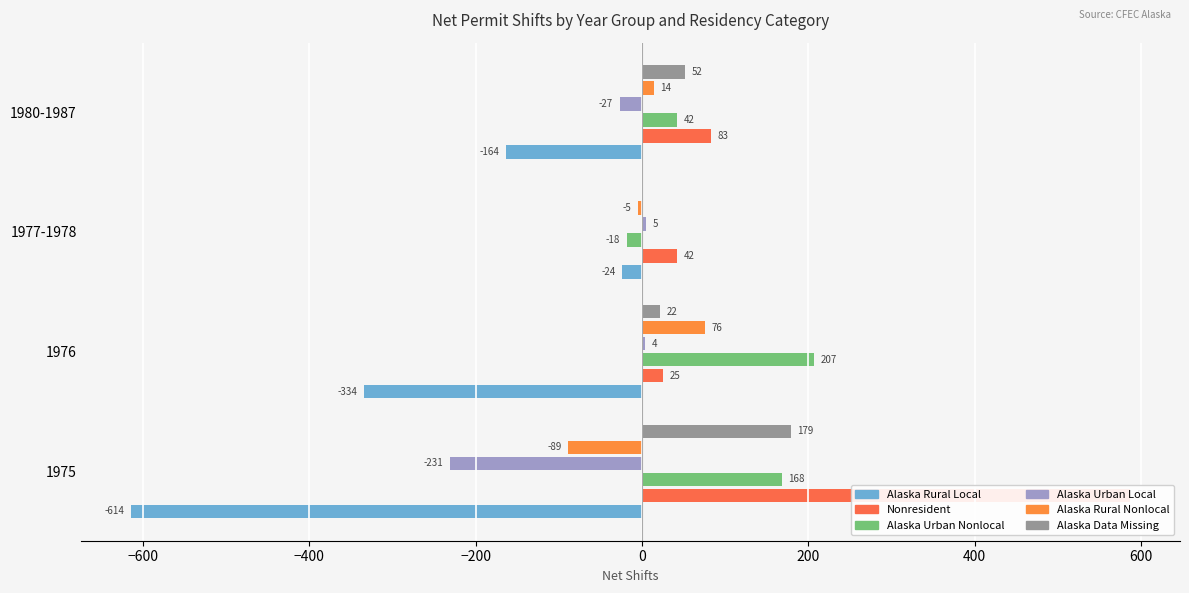

What is the difference between the maximum and minimum values in the Nonresident series?

562